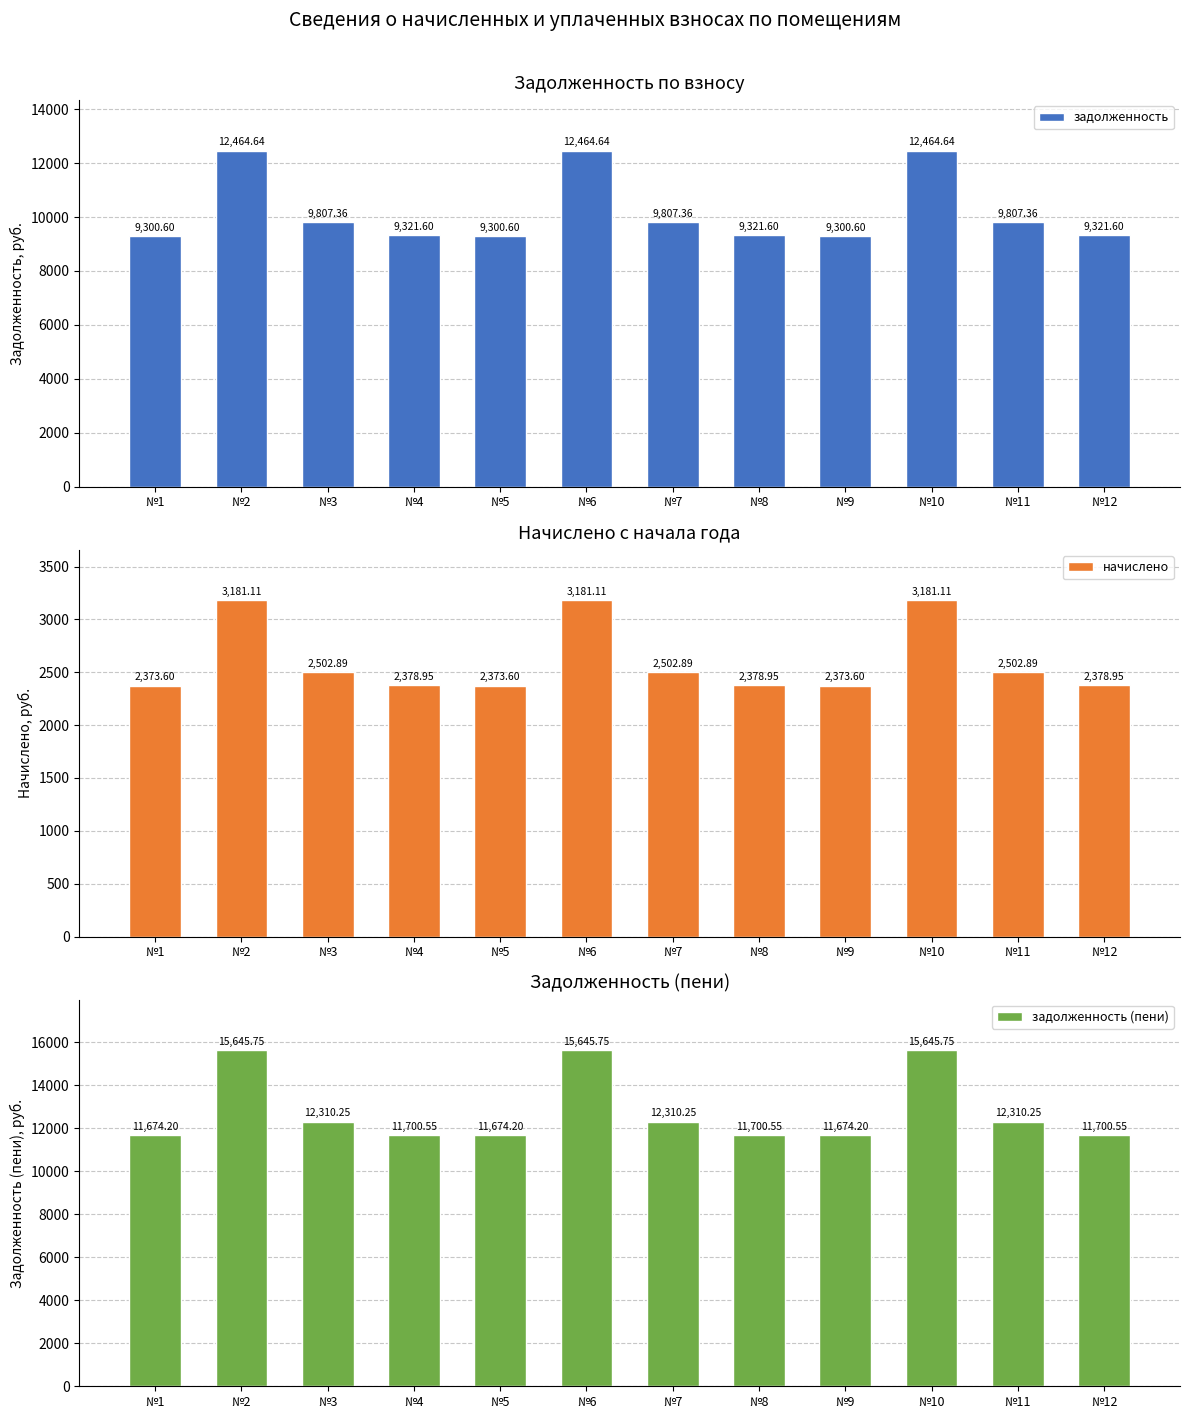

Reading left to right, extract all data points from this chart.

задолженность: 9300.6	12464.6	9807.4	9321.6	9300.6	12464.6	9807.4	9321.6	9300.6	12464.6	9807.4	9321.6
начислено: 2373.6	3181.1	2502.9	2378.9	2373.6	3181.1	2502.9	2378.9	2373.6	3181.1	2502.9	2378.9
задолженность (пени): 11674.2	15645.8	12310.2	11700.5	11674.2	15645.8	12310.2	11700.5	11674.2	15645.8	12310.2	11700.5